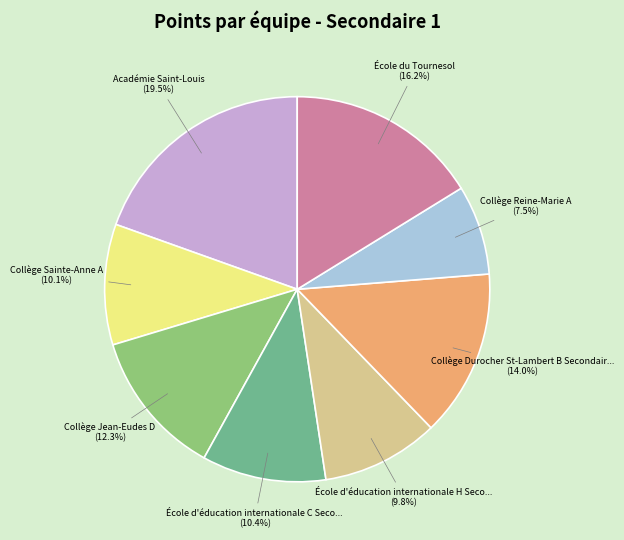

Is there any slice that represents more than half of the pie?

No